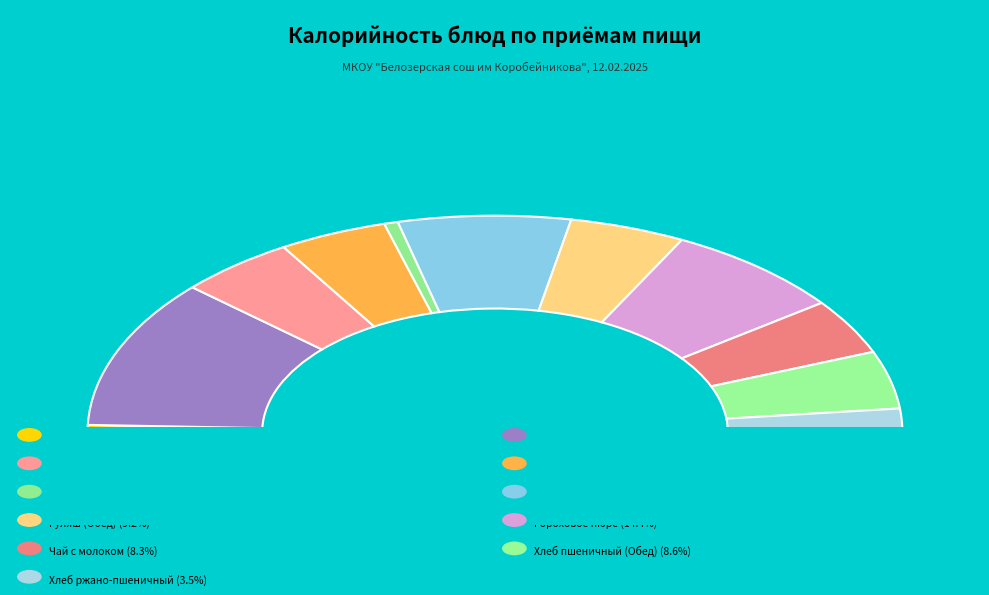

Is it true that Хлеб пшеничный (Завтрак) is 9% of the pie?

True